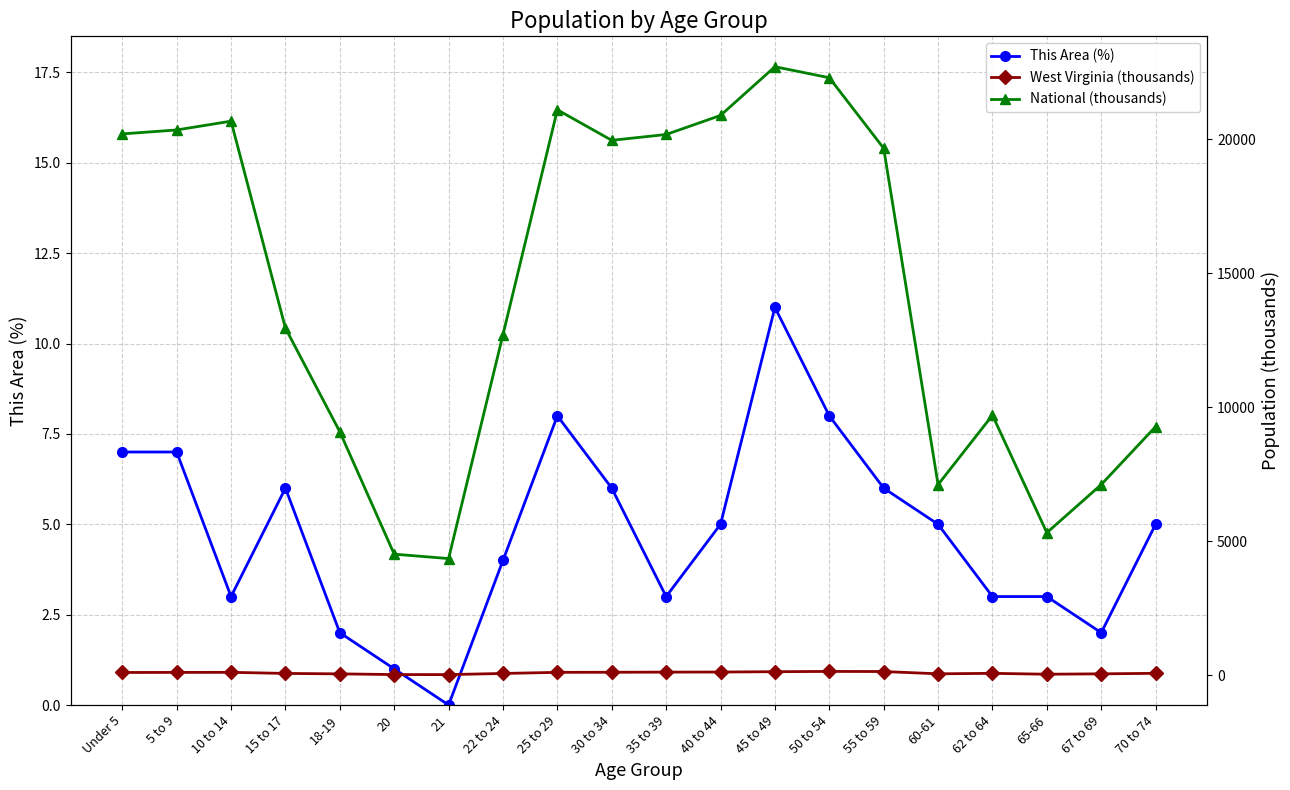

Rank the categories by West Virginia (thousands) value from highest to lowest.

50 to 54, 55 to 59, 45 to 49, 40 to 44, 35 to 39, 30 to 34, 10 to 14, 25 to 29, 5 to 9, Under 5, 70 to 74, 62 to 64, 15 to 17, 22 to 24, 60-61, 67 to 69, 18-19, 65-66, 20, 21